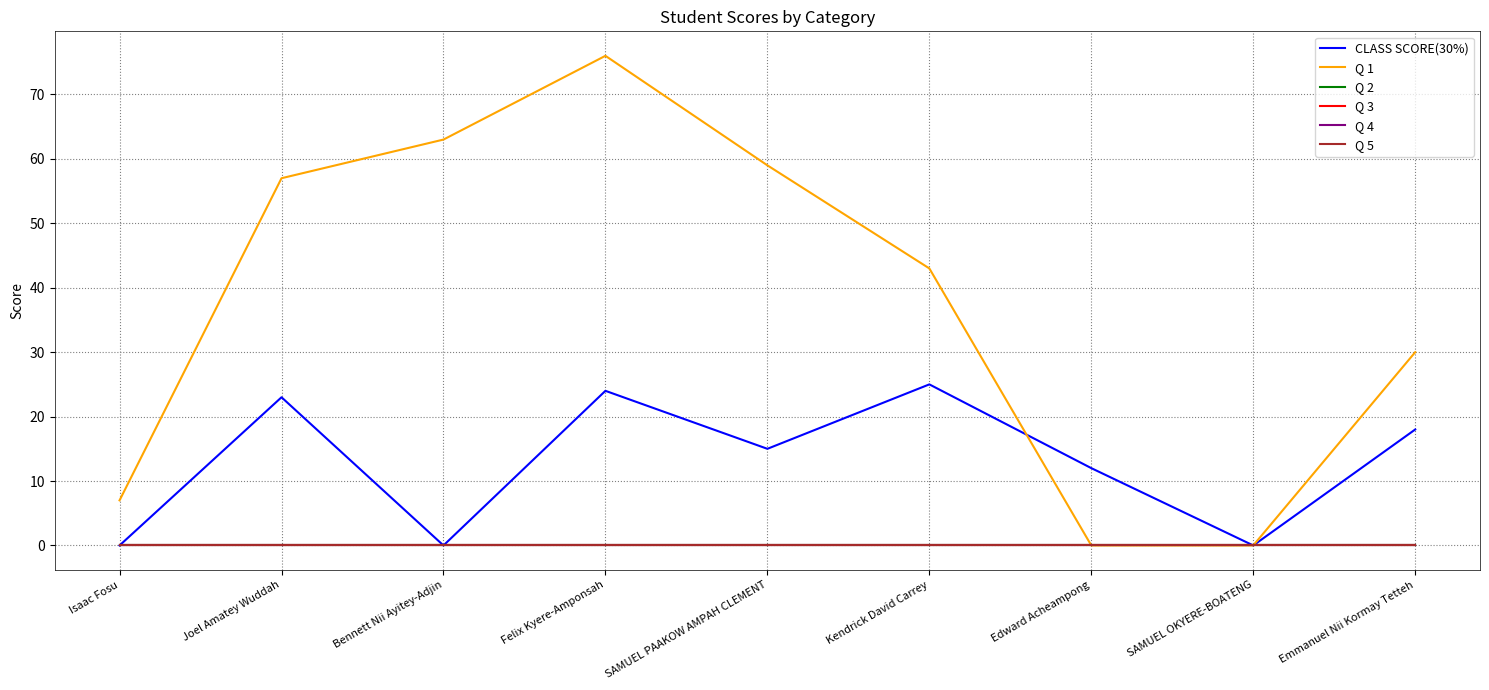

True or false: Q 4 and Q 2 cross at least once.

False